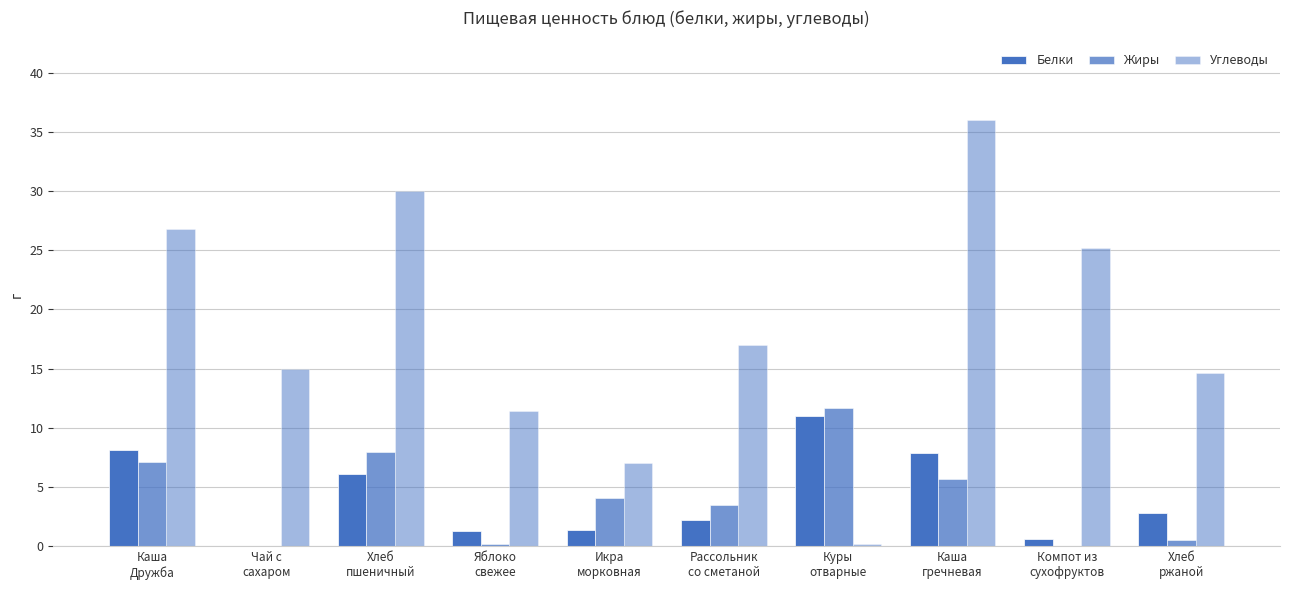

What is the sum of the Углеводы values at Каша
Дружба and Рассольник
со сметаной?

43.8